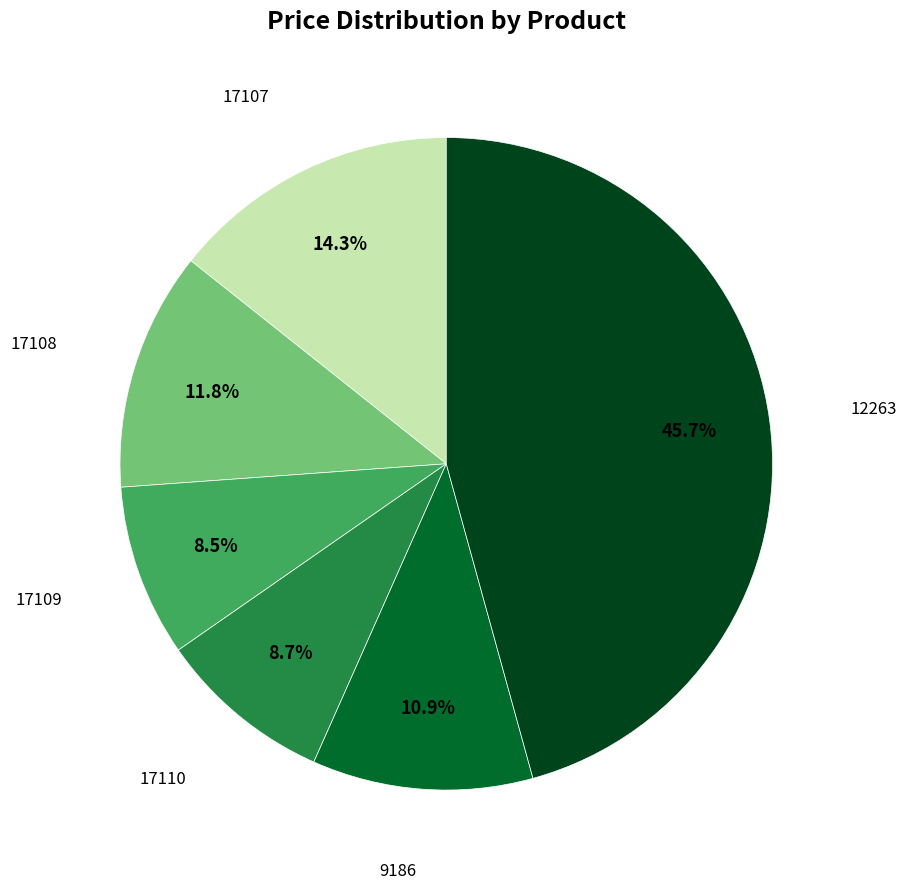

Is there any slice that represents more than half of the pie?

No